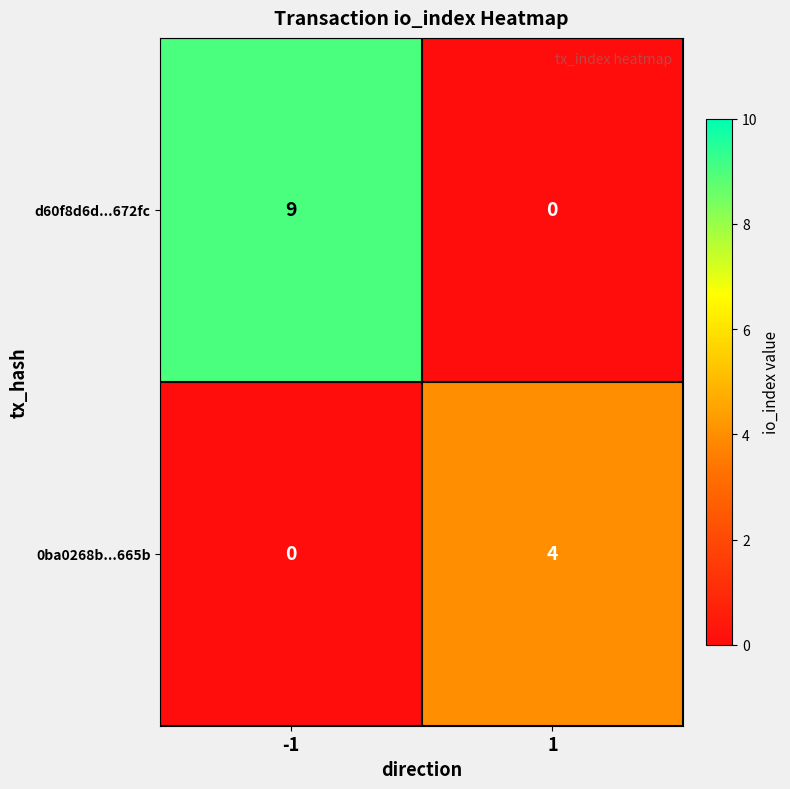

Reading left to right, list all the values displayed in this chart.

d60f8d6d...672fc: 9	0
0ba0268b...665b: 0	4